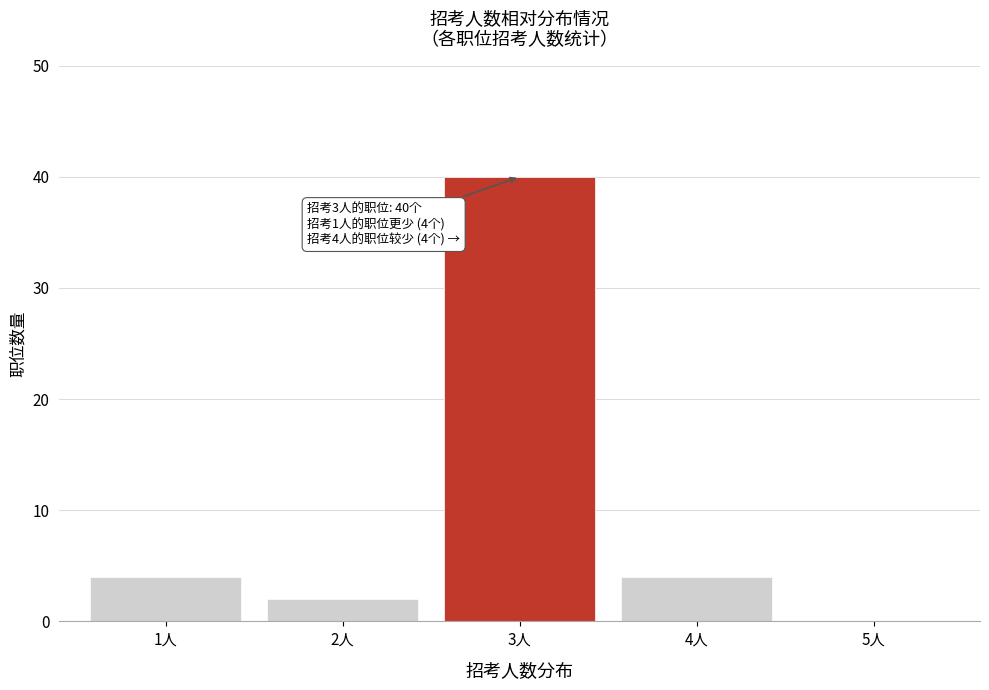

Reading right to left, transcribe all the data shown in this chart.

5人=0	4人=4	3人=40	2人=2	1人=4